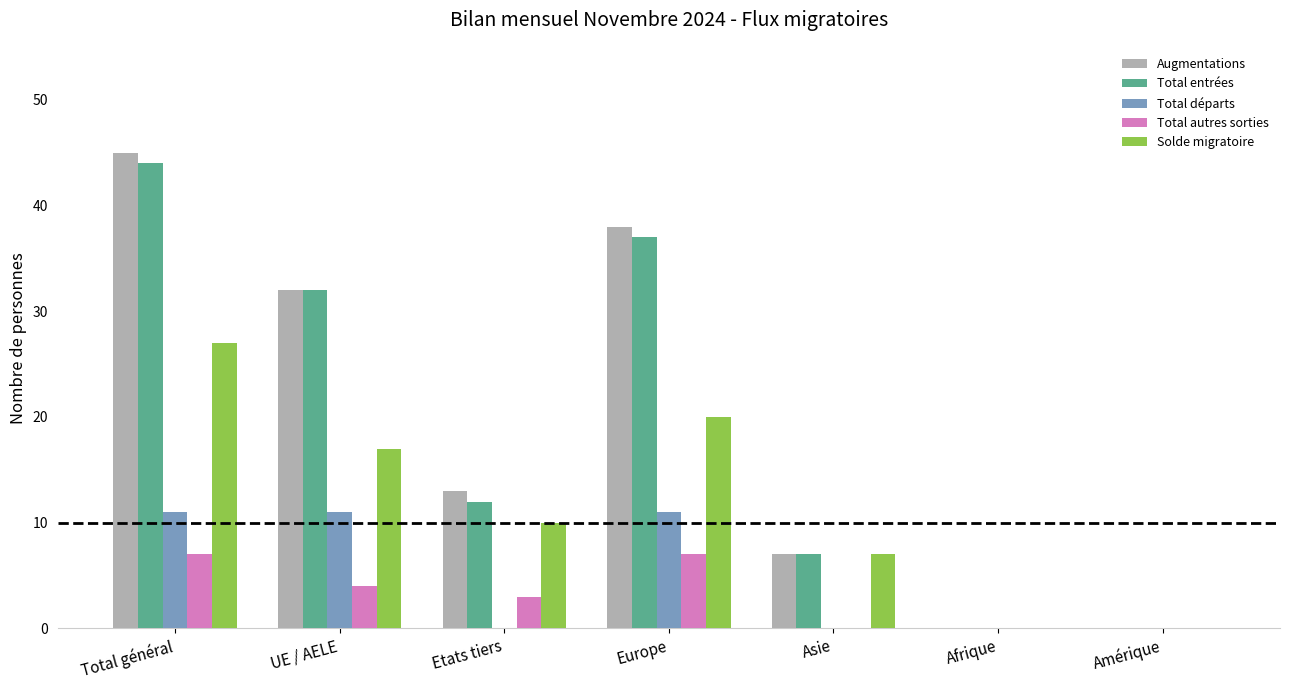

Does the chart contain stacked bars?

No